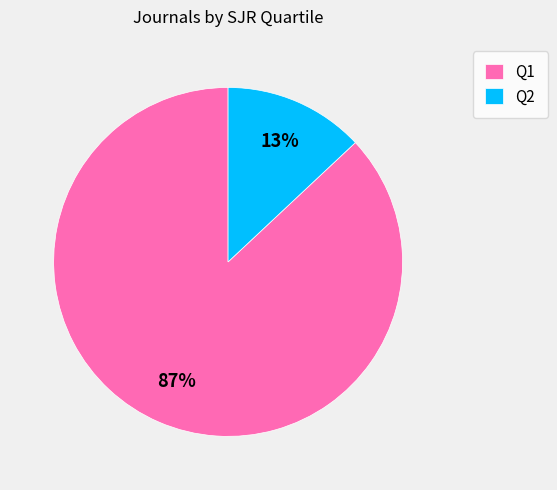

Which slice represents more than half of the pie?

Q1